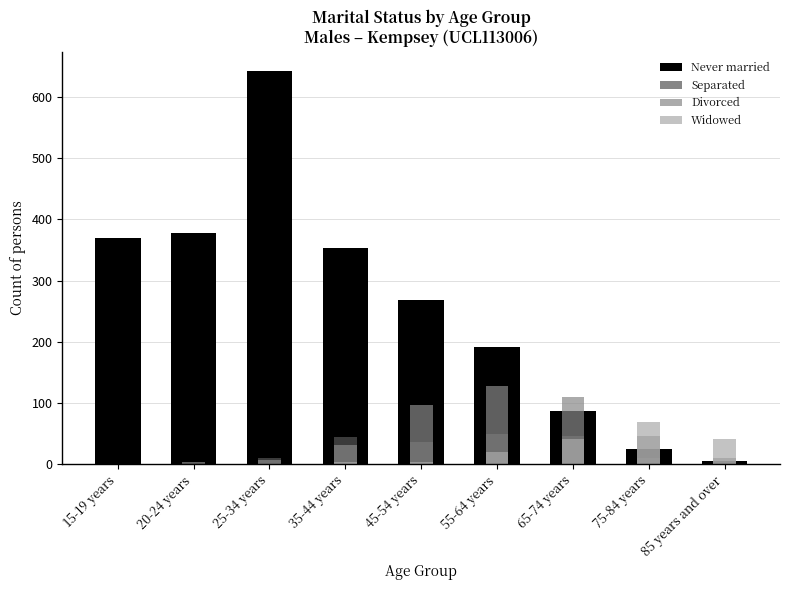

What is the label of the 8th bar from the left?

75-84 years